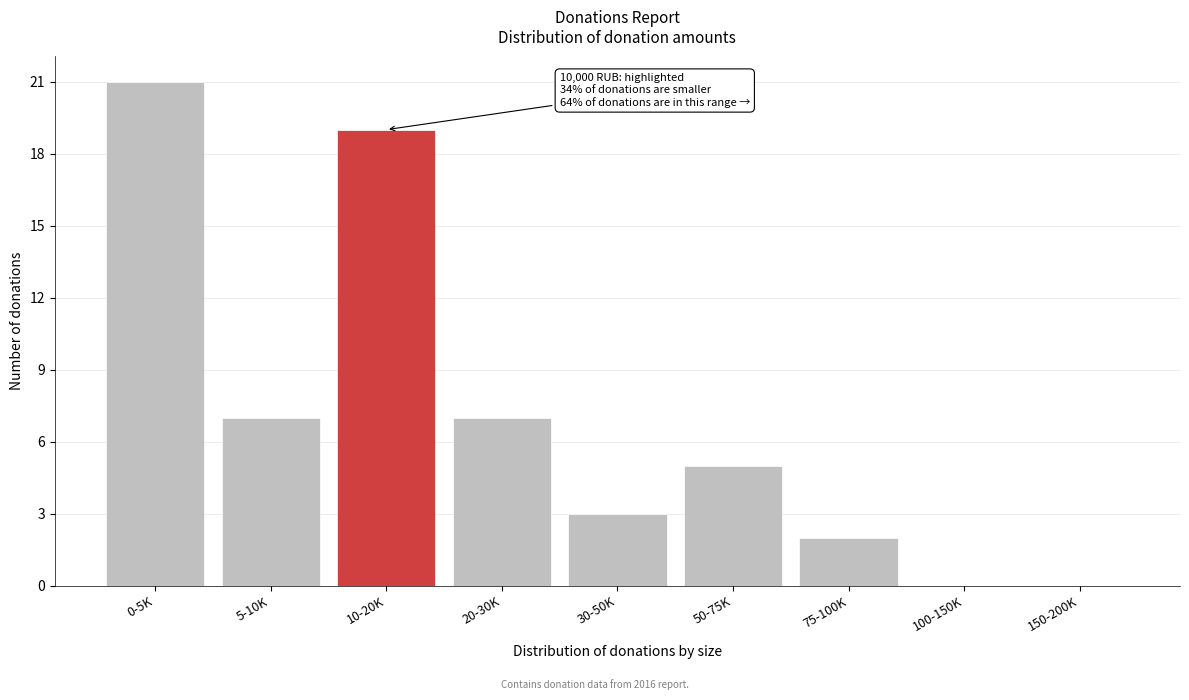

Reading left to right, list all the values displayed in this chart.

0-5K=21	5-10K=7	10-20K=19	20-30K=7	30-50K=3	50-75K=5	75-100K=2	100-150K=0	150-200K=0